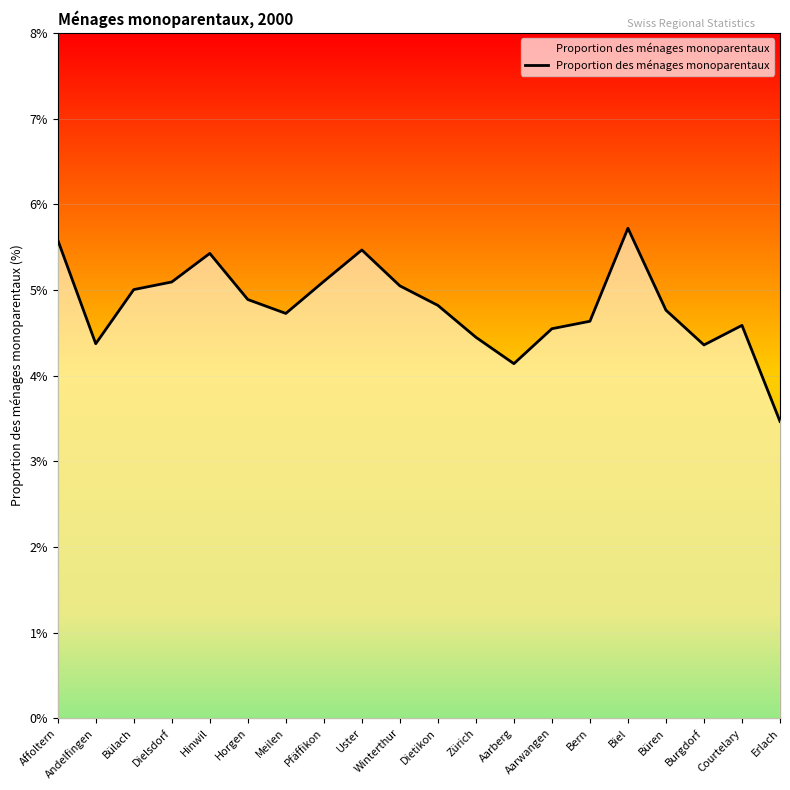

At which category does the chart reach its minimum across all series?

Erlach